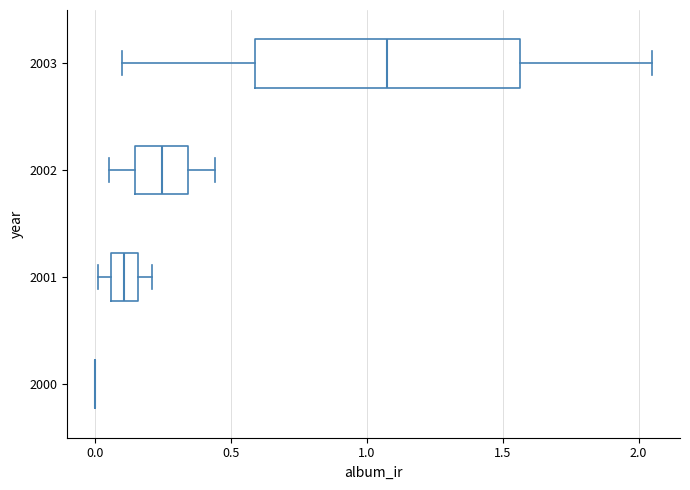

Which box is the widest, from its left edge to its right edge?

2003